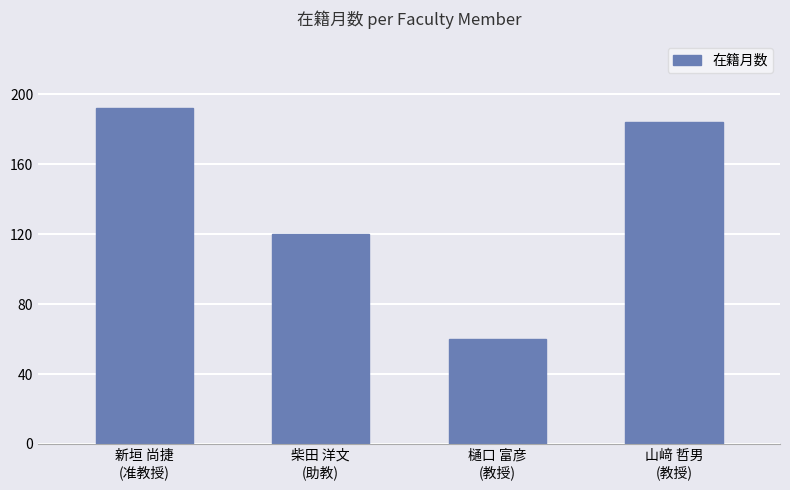

The chart shows a value of 27 at 柴田 洋文
(助教). True or false?

False